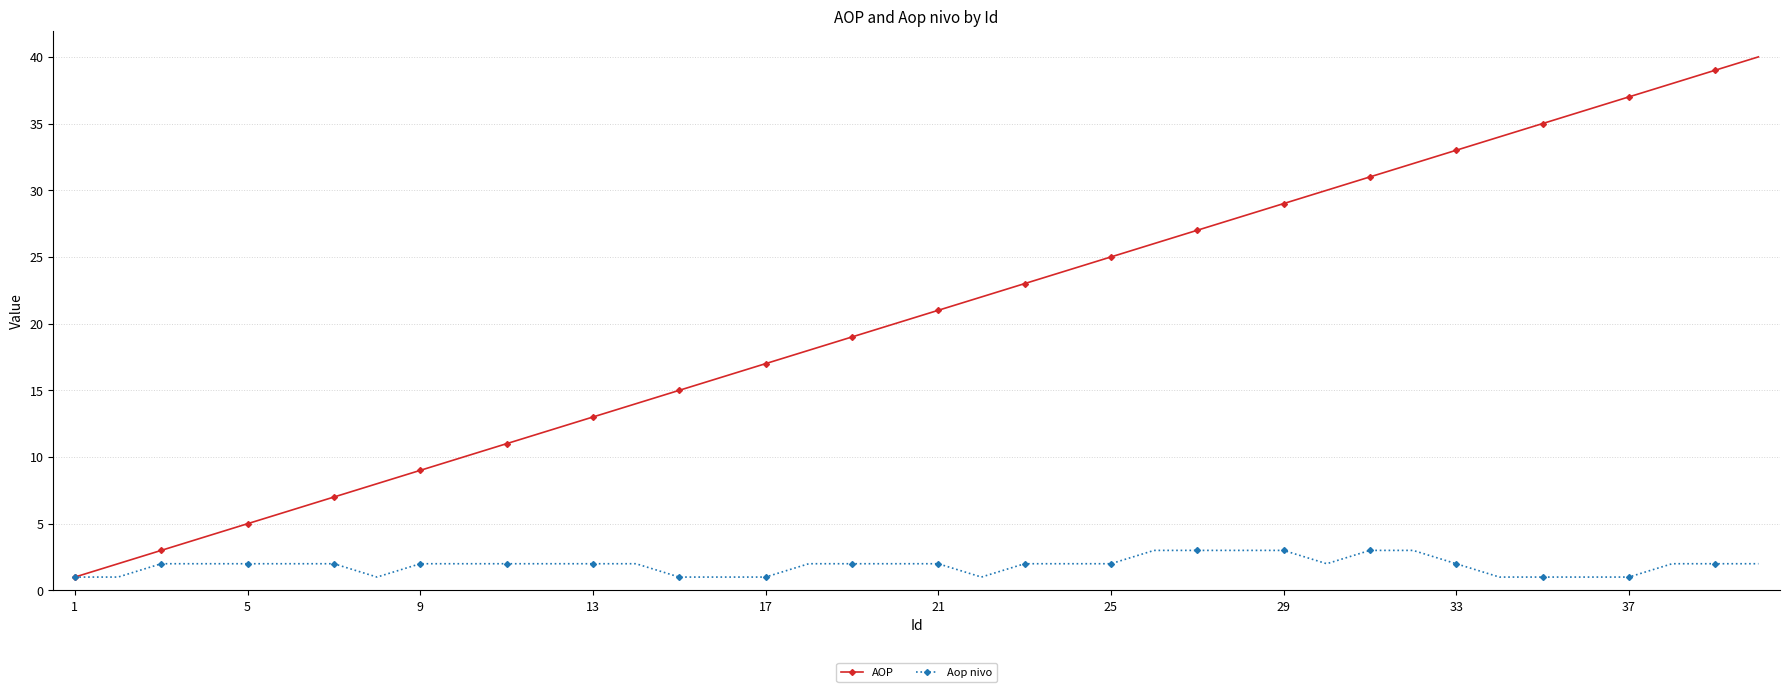

List the series in order of their overall mean, highest first.

AOP, Aop nivo